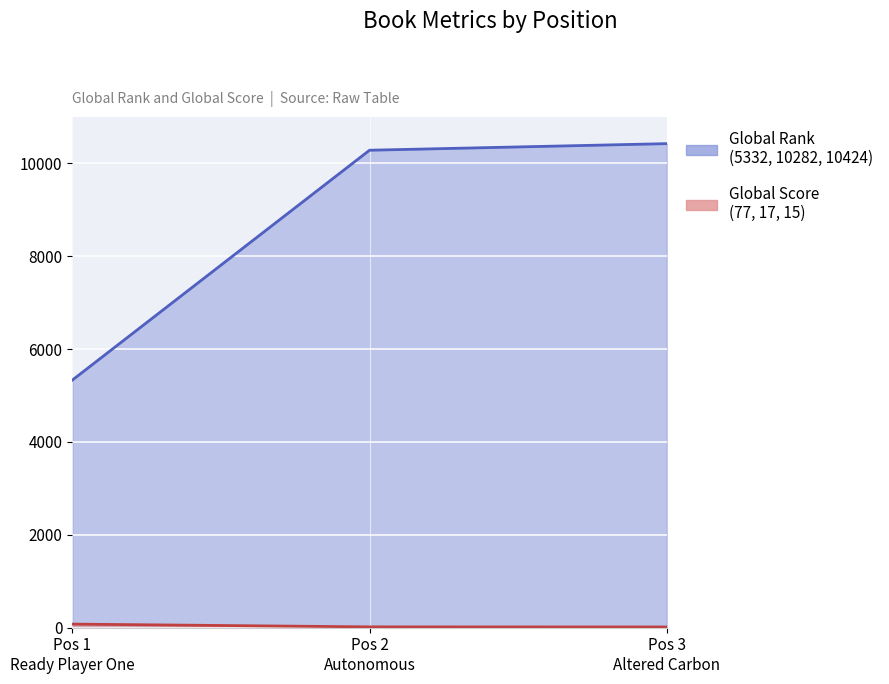

Between Pos 1 Ready Player One and Pos 2 Autonomous, which is larger?

Pos 2 Autonomous